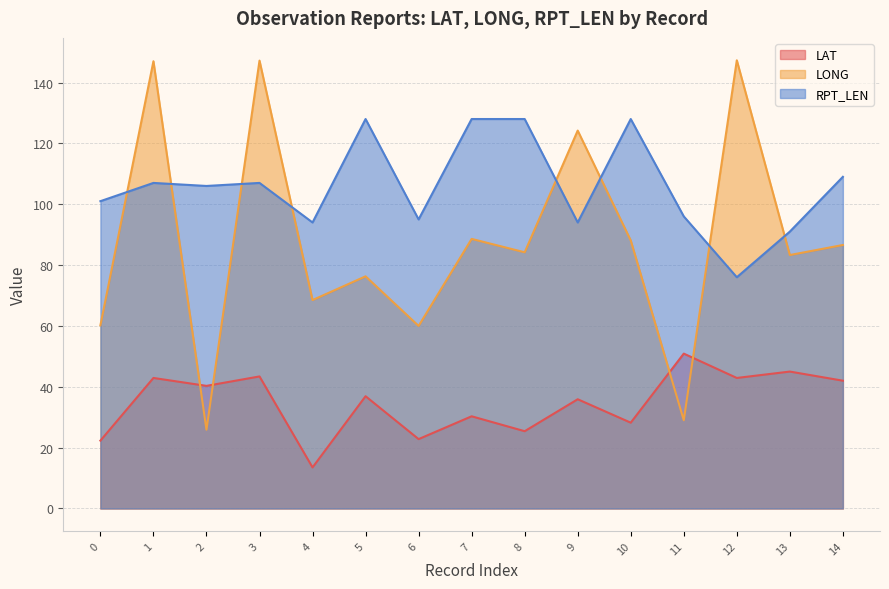

What is the difference between the LONG values at 1 and 6?

87.0